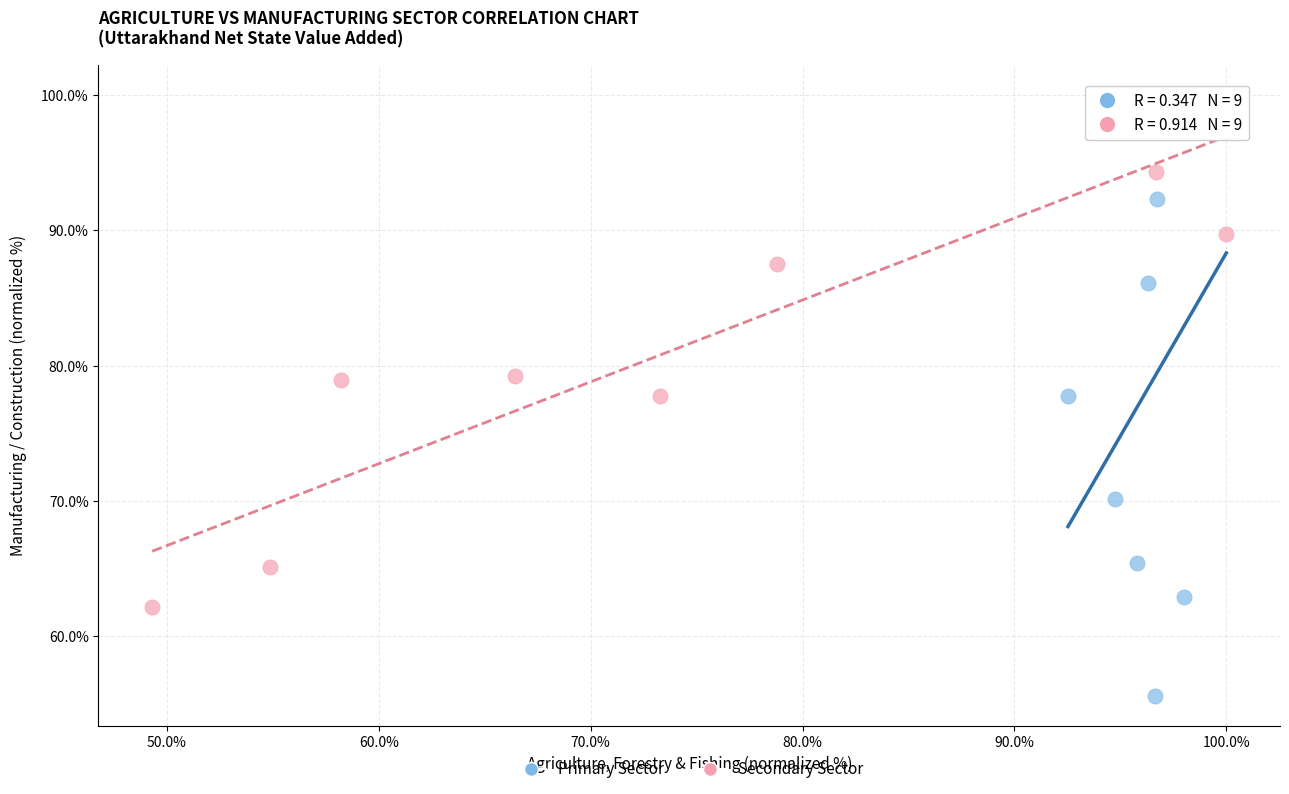

Which series has the widest spread of Y values?

Primary Sector